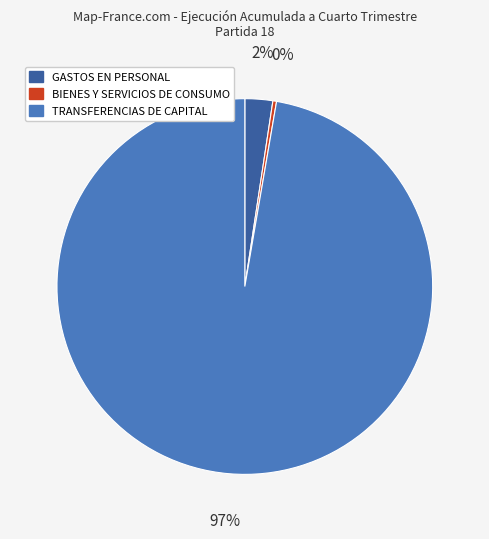

Rank the categories by value from lowest to highest.

BIENES Y SERVICIOS DE CONSUMO, GASTOS EN PERSONAL, TRANSFERENCIAS DE CAPITAL